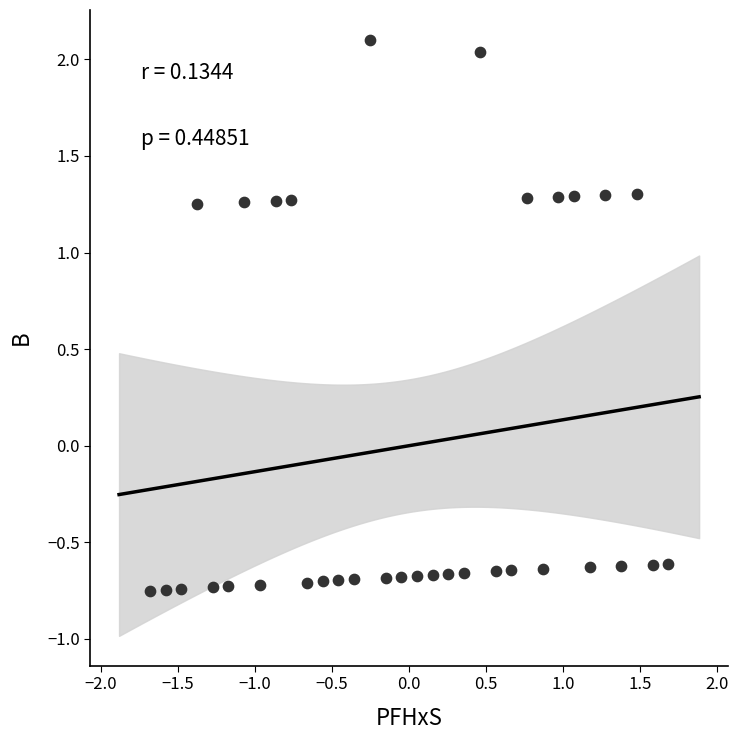

What is the range of Y values (max minus min)?

2.9